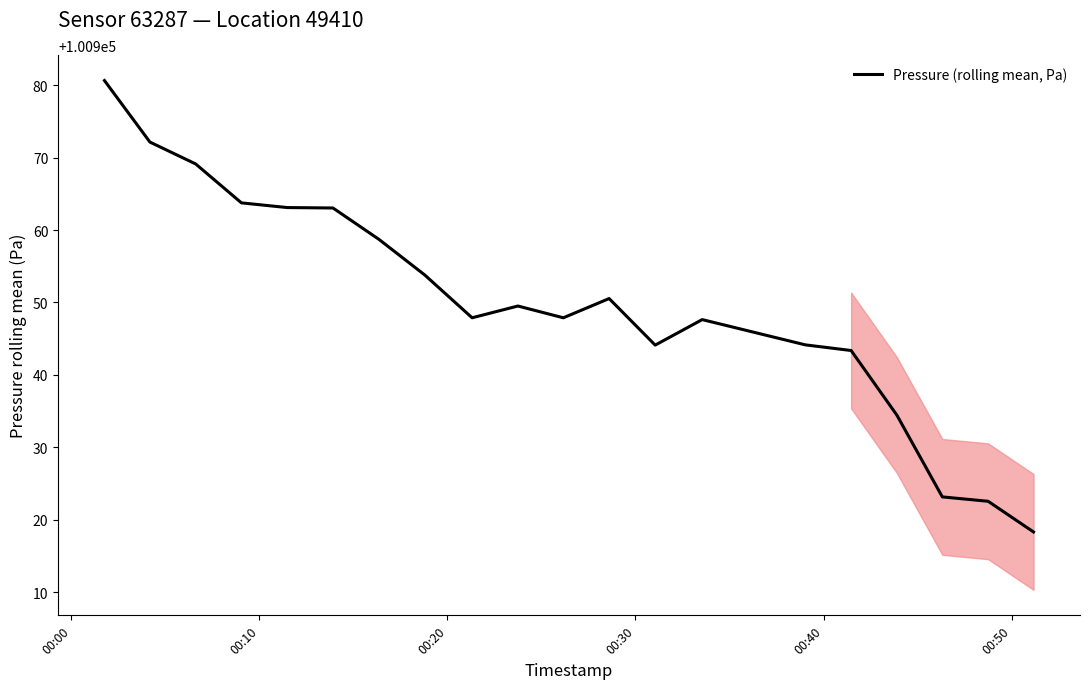

What is the maximum value shown in the chart?

100980.7